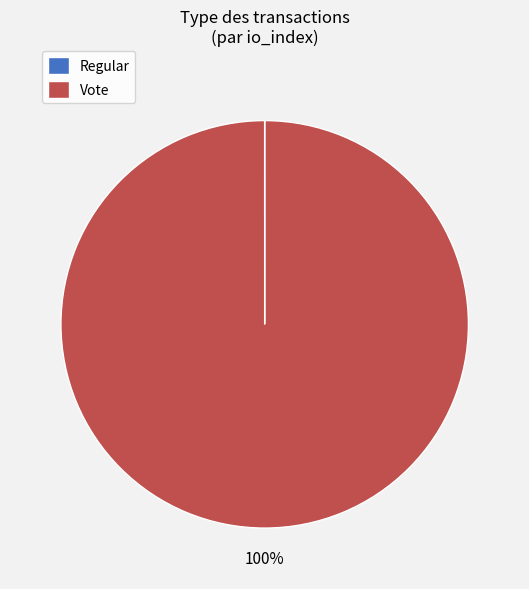

What is the largest slice in the pie chart?

Vote